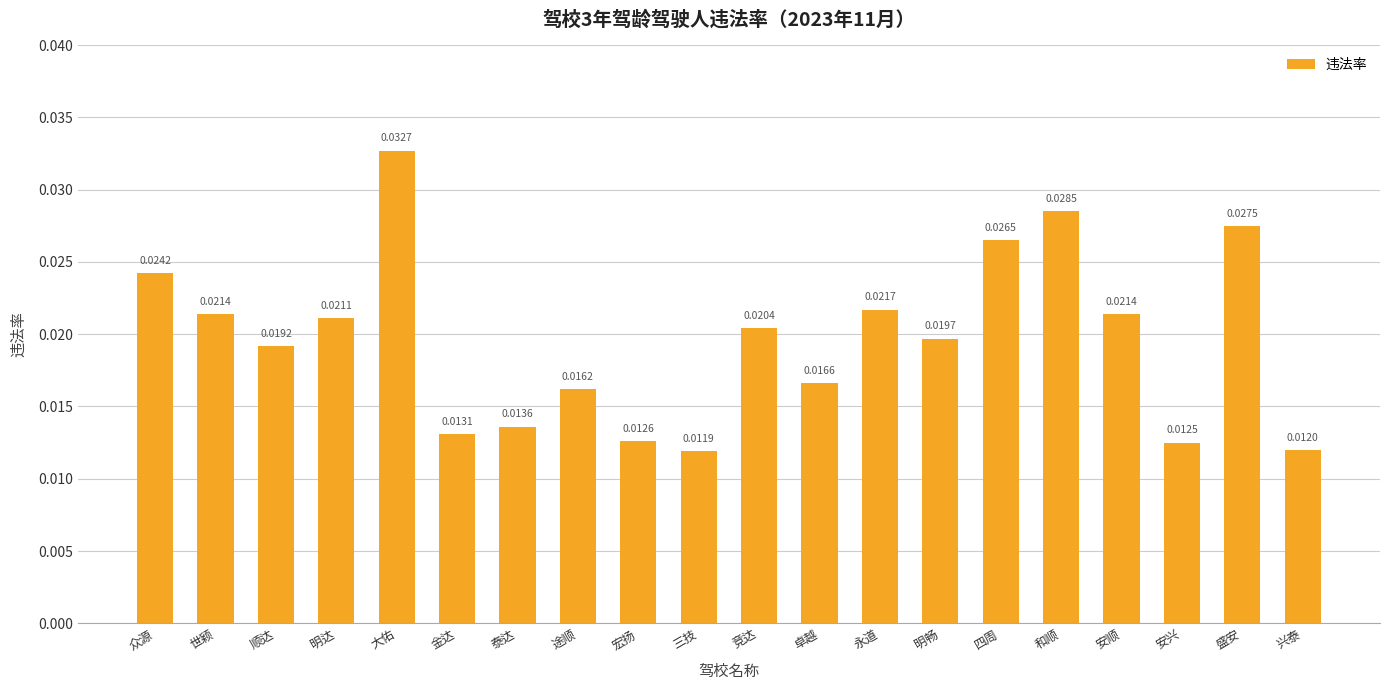

What is the sum of all values?

0.4